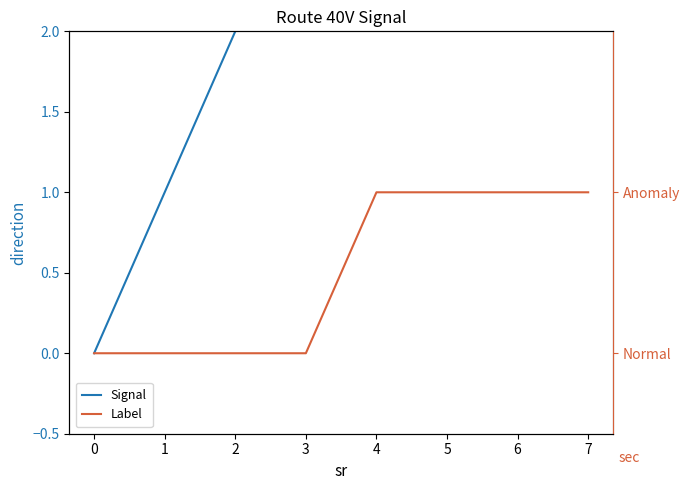

What is the difference between the highest and lowest values at 3?

3